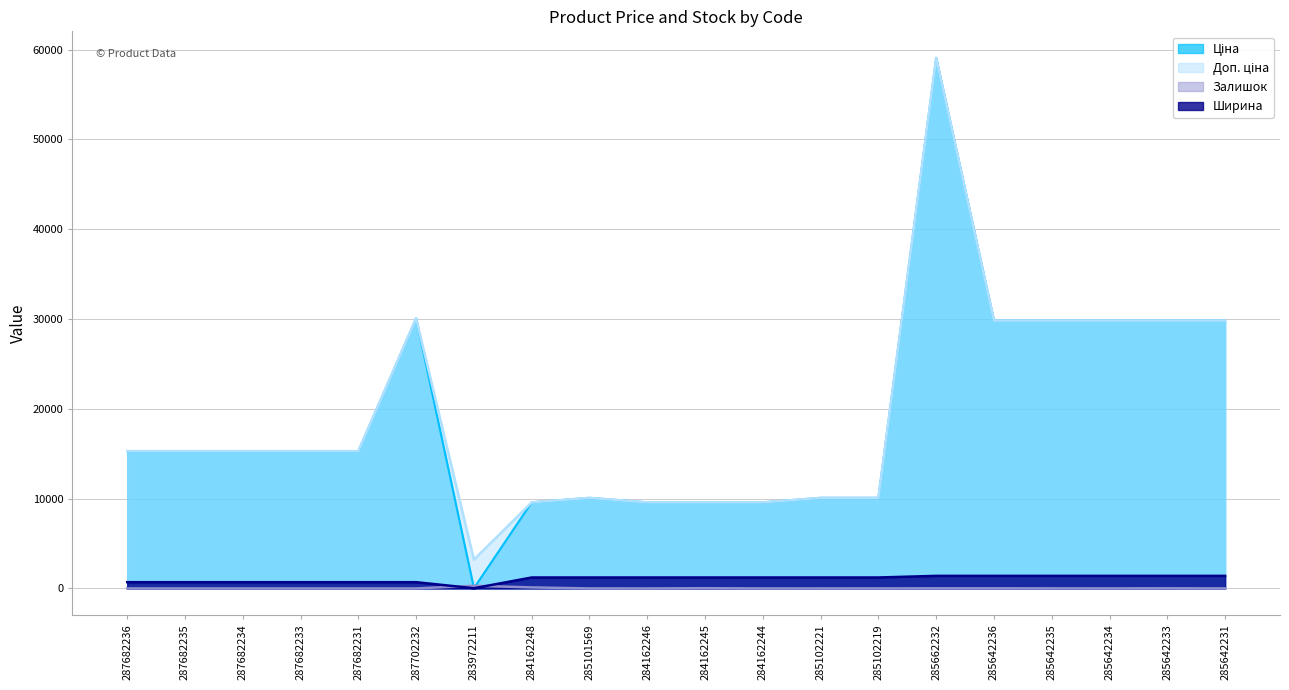

Rank the series by their maximum value, from lowest to highest.

Залишок, Ширина, Ціна, Доп. ціна